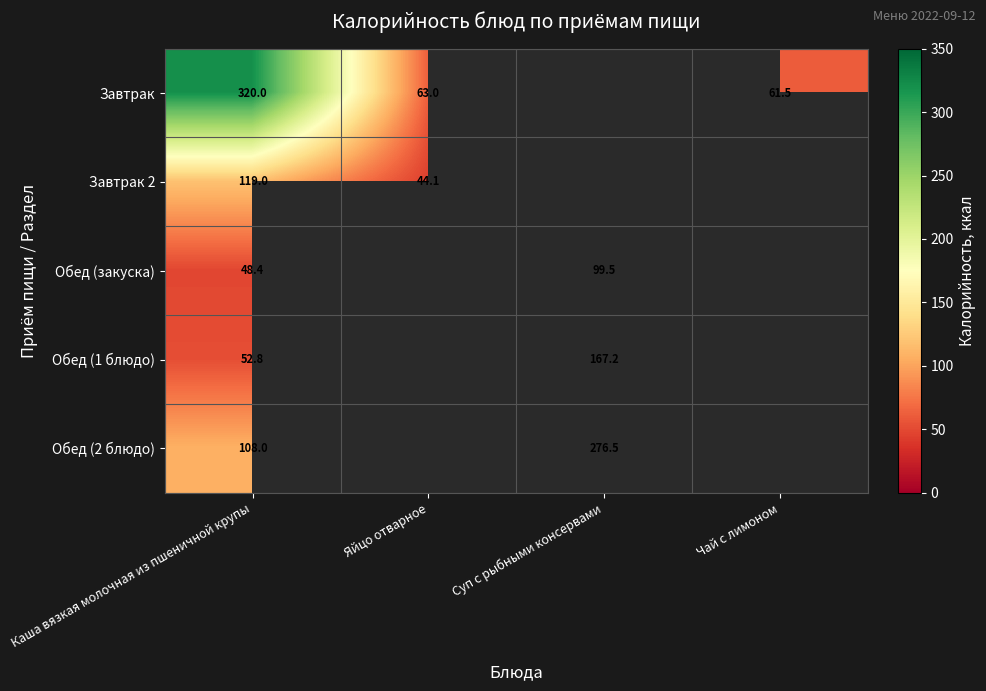

What is the minimum value shown in the chart?

44.1